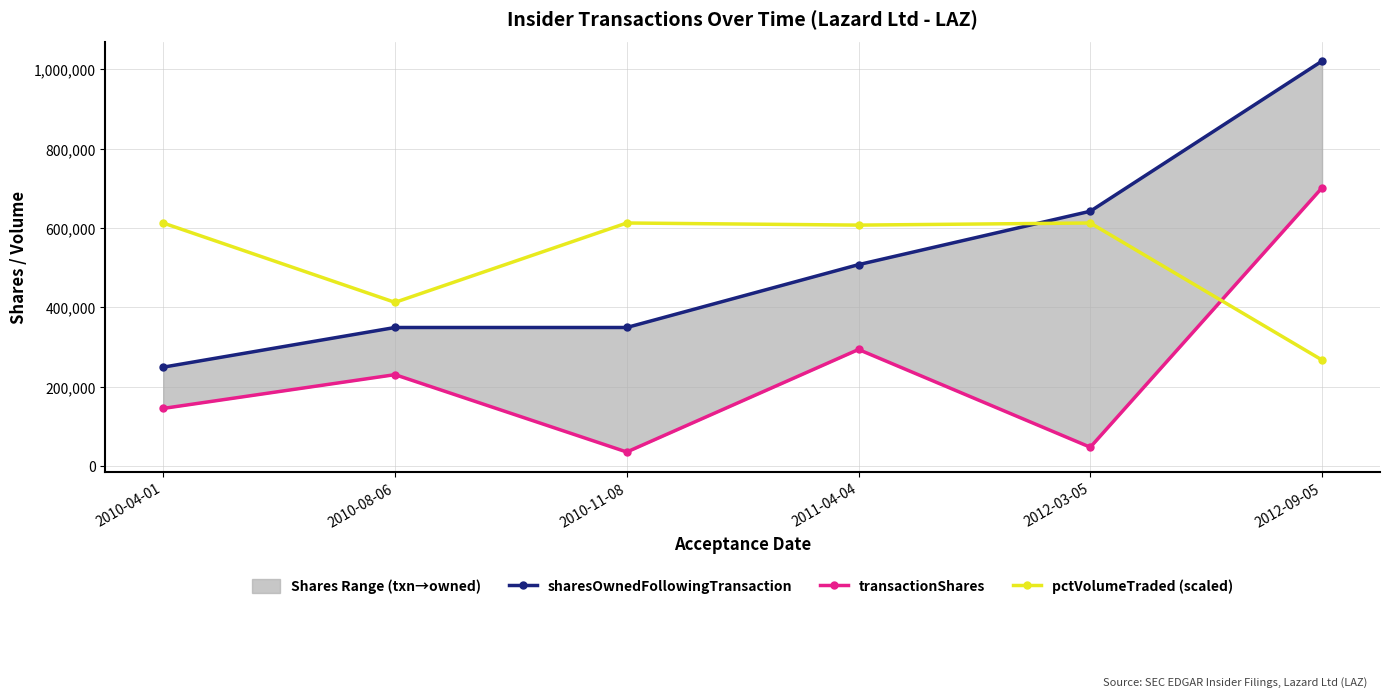

How many times do pctVolumeTraded (scaled) and sharesOwnedFollowingTransaction cross each other?

1